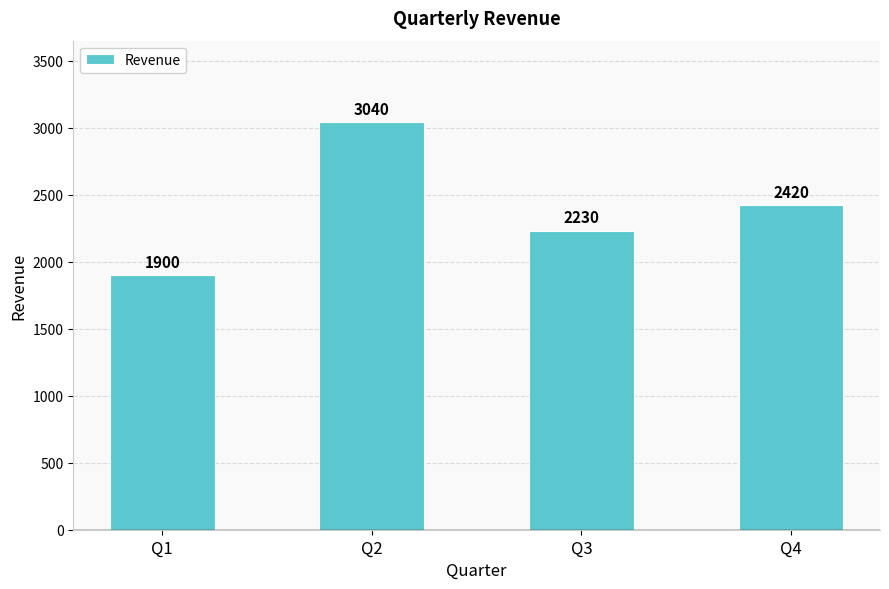

Between Q2 and Q3, which is larger?

Q2